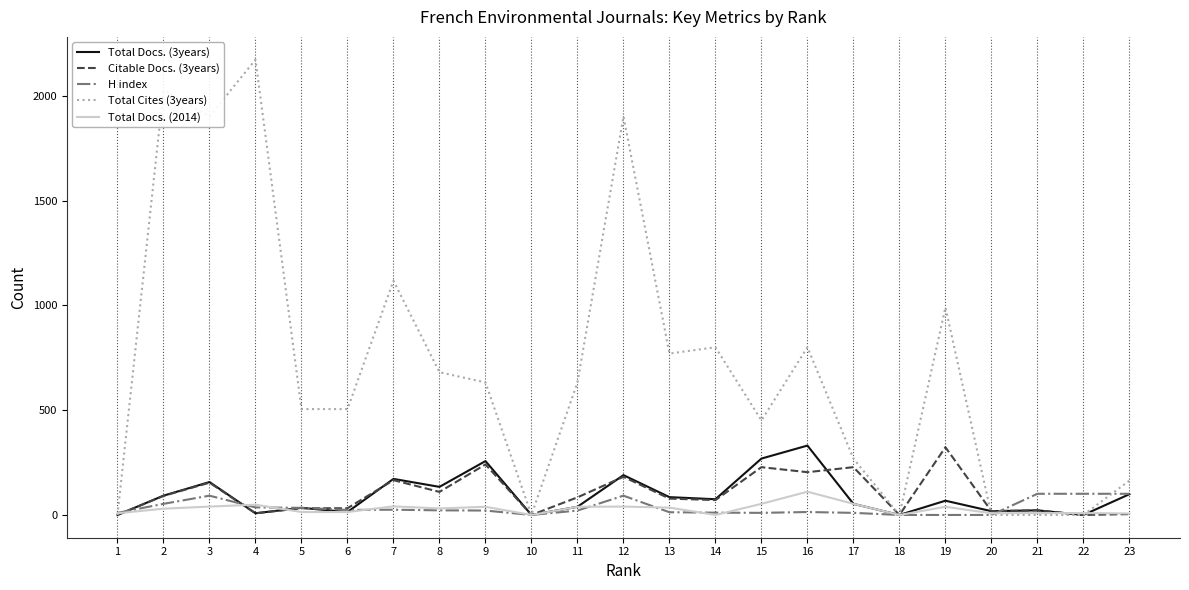

Is the value of Total Cites (3years) at 15 greater than the value of Total Docs. (2014) at 2?

Yes